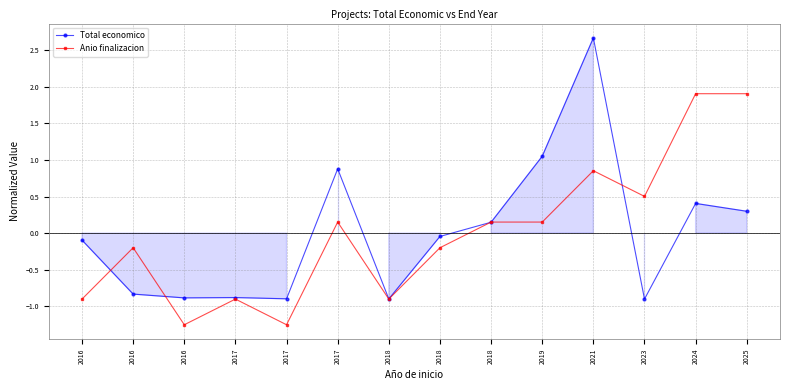

Between 2016 and 2023, which series saw the biggest shift?

Anio finalizacion